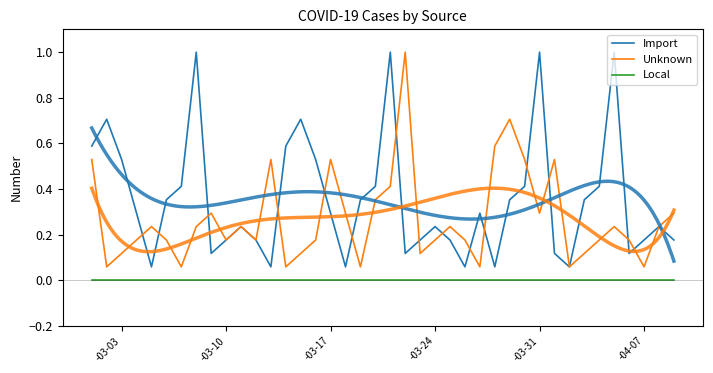

The value of Unknown at 13 is 0.0. True or false?

False